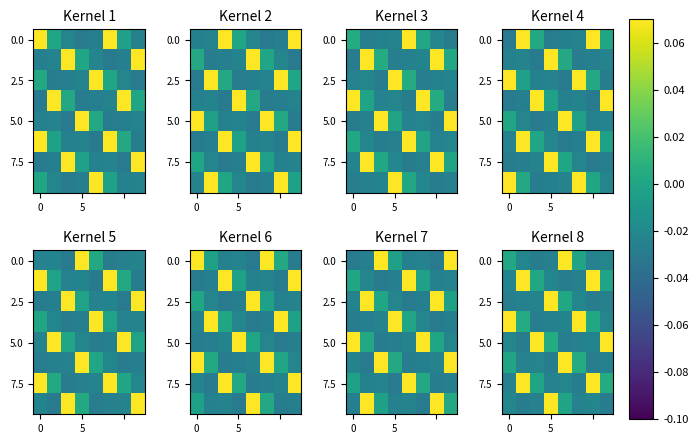

Count the number of categories in the chart.

8